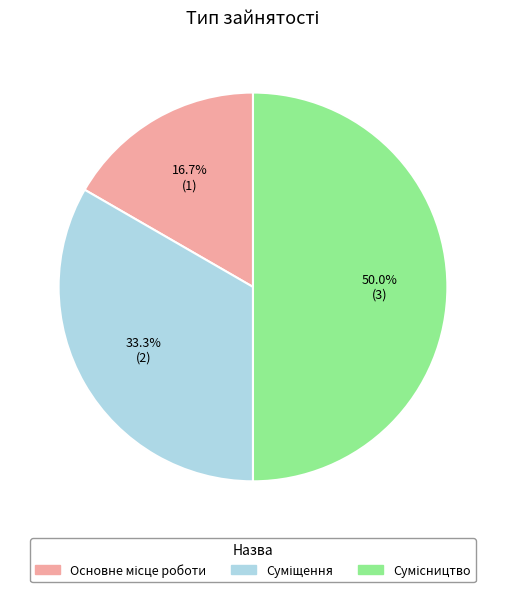

To the nearest percent, what portion does Суміщення represent?

33%